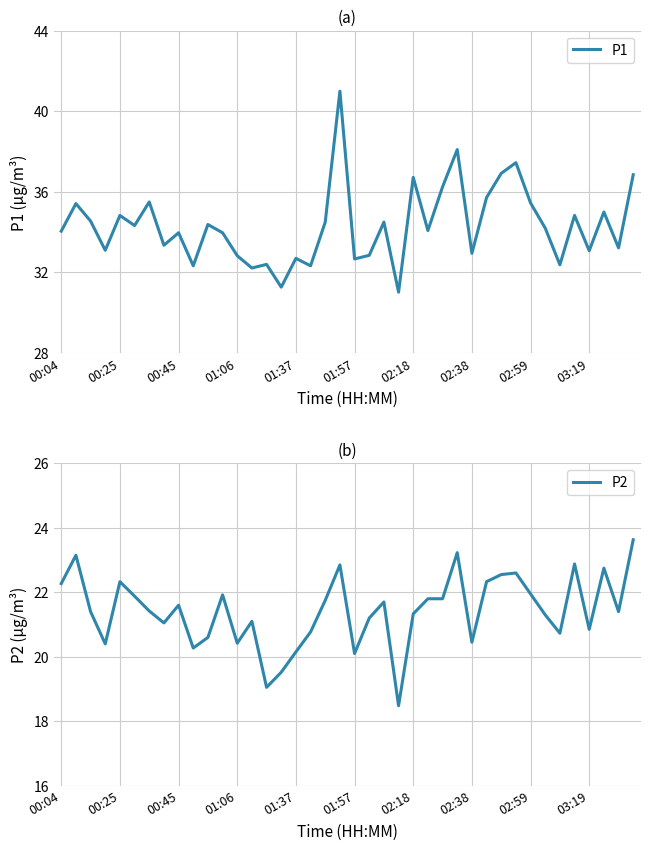

What is the difference between the highest and lowest values at 10?

13.8